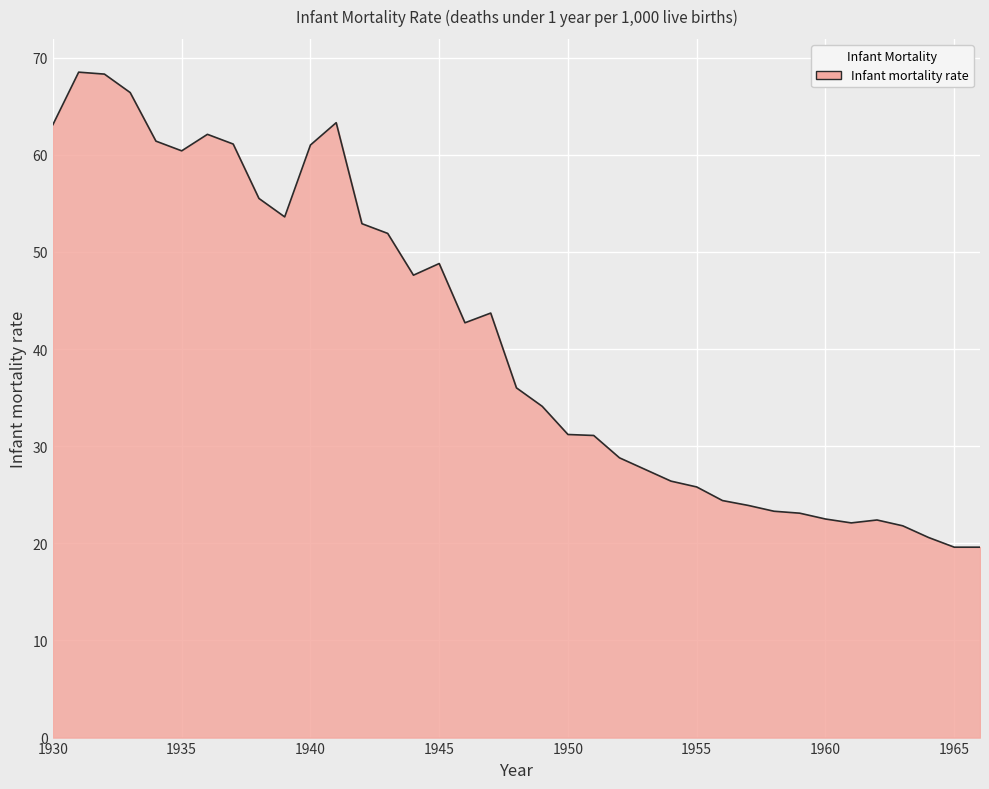

What is the smallest value displayed?

19.6